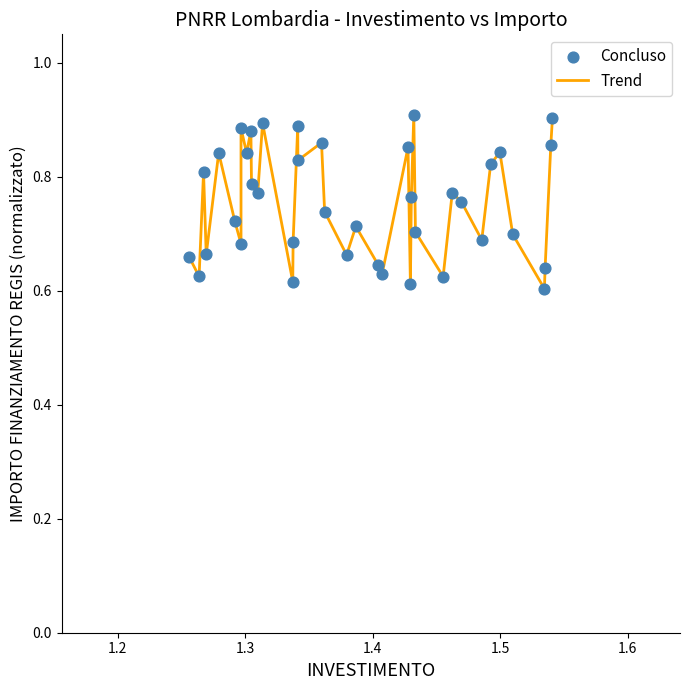

What is the difference between the maximum and minimum values?

0.3